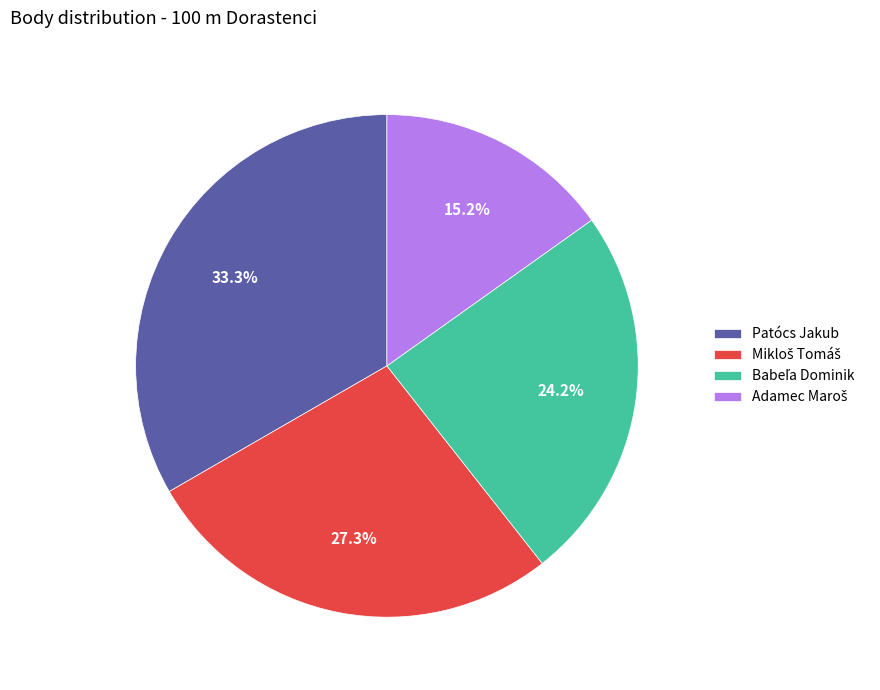

What percentage is NOT represented by Patócs Jakub?

66.7%